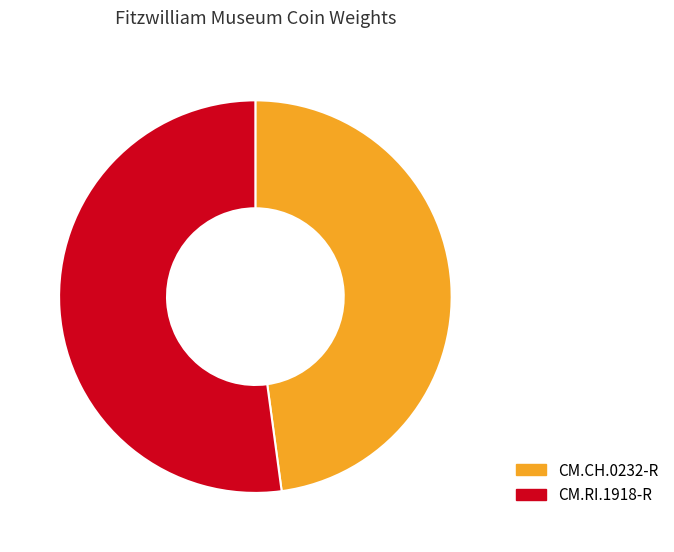

True or false: CM.RI.1918-R accounts for 64% of the total.

False